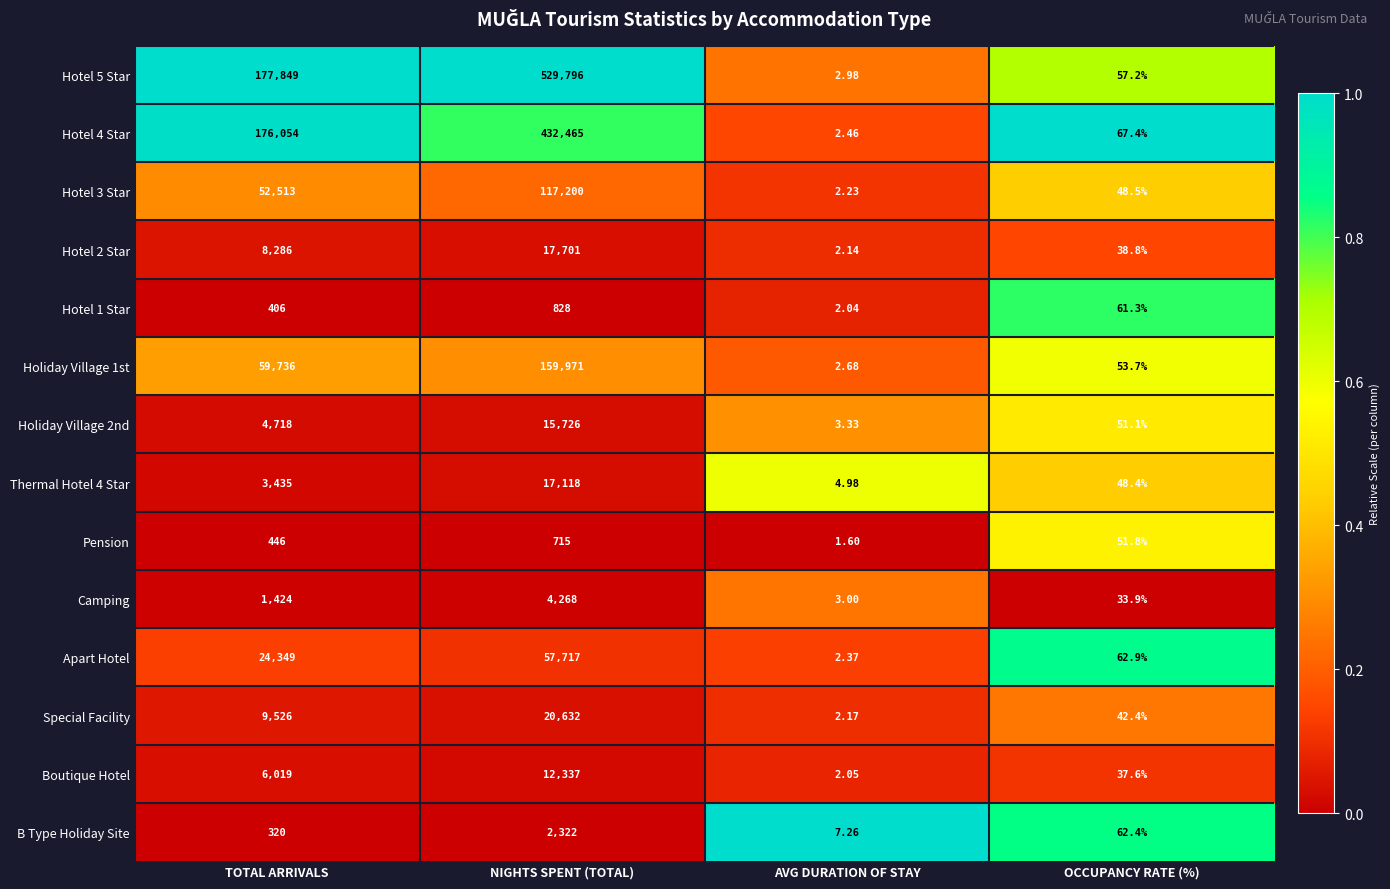

At which category is the sum across all series the highest?

NIGHTS SPENT (TOTAL)